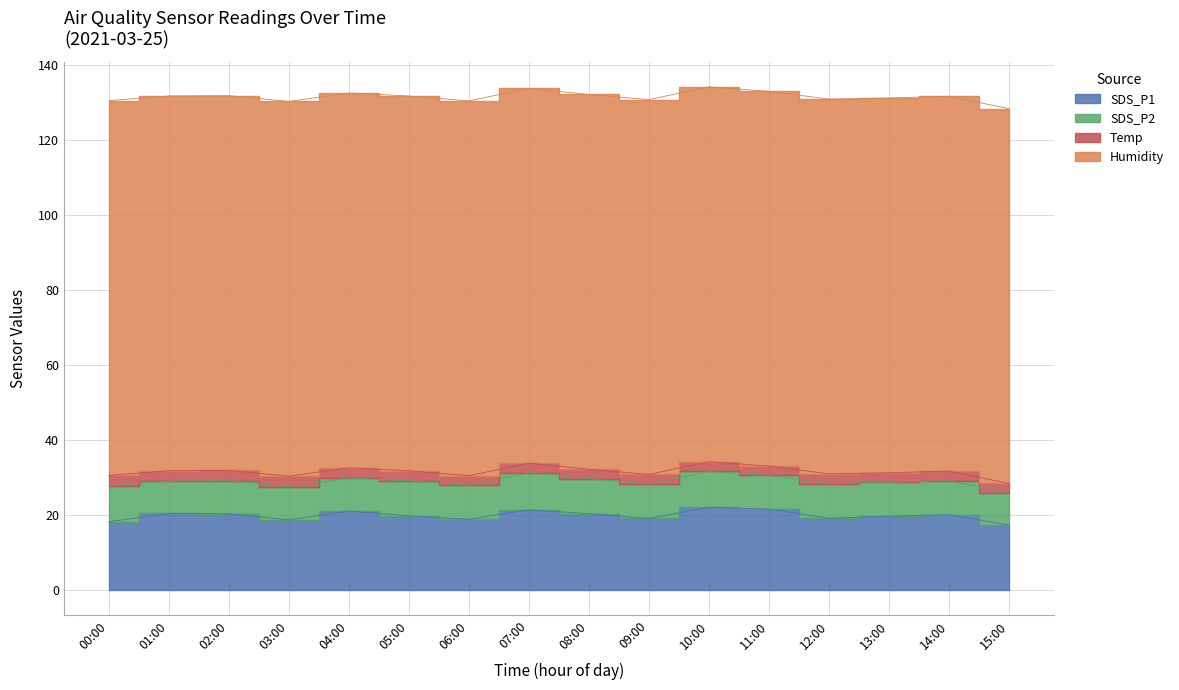

What is the difference between the highest and lowest values at 15:00?

97.4